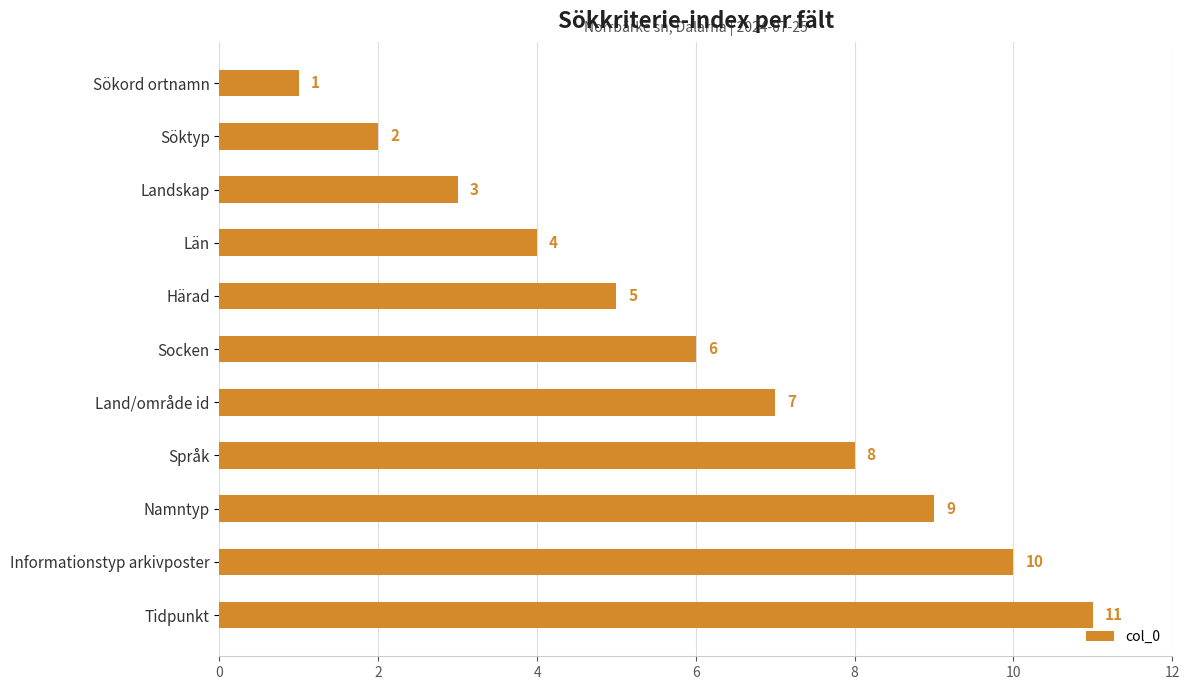

What is the change in value from Län to Land/område id?

+3